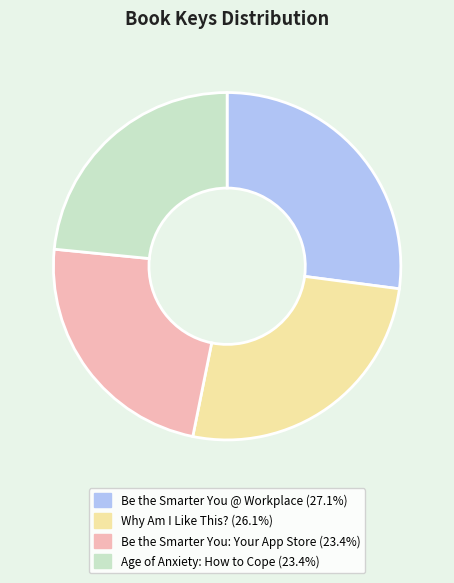

What is the largest slice in the pie chart?

Be the Smarter You @ Workplace